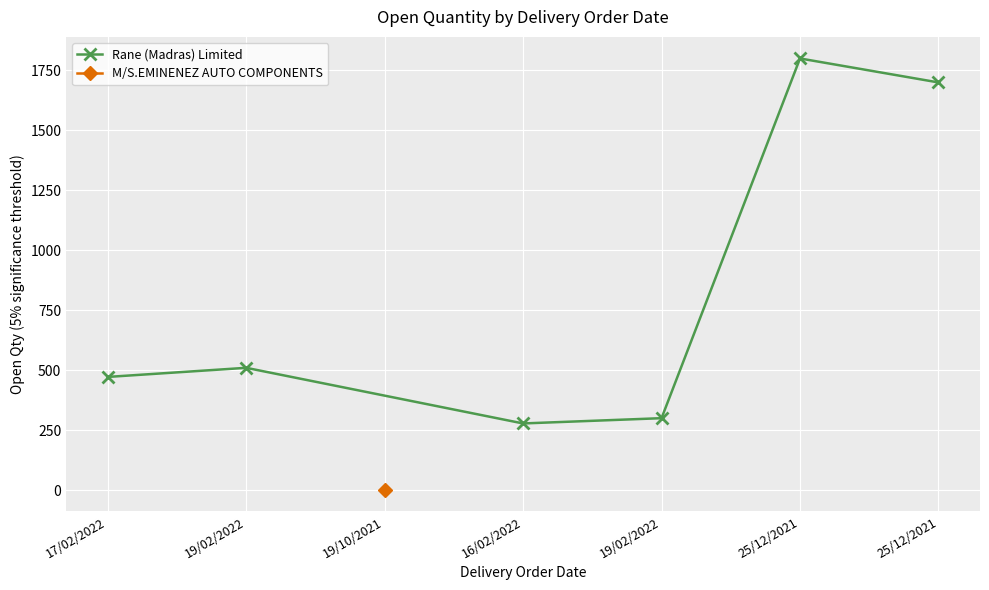

Does the chart display data point markers on the line(s)?

Yes